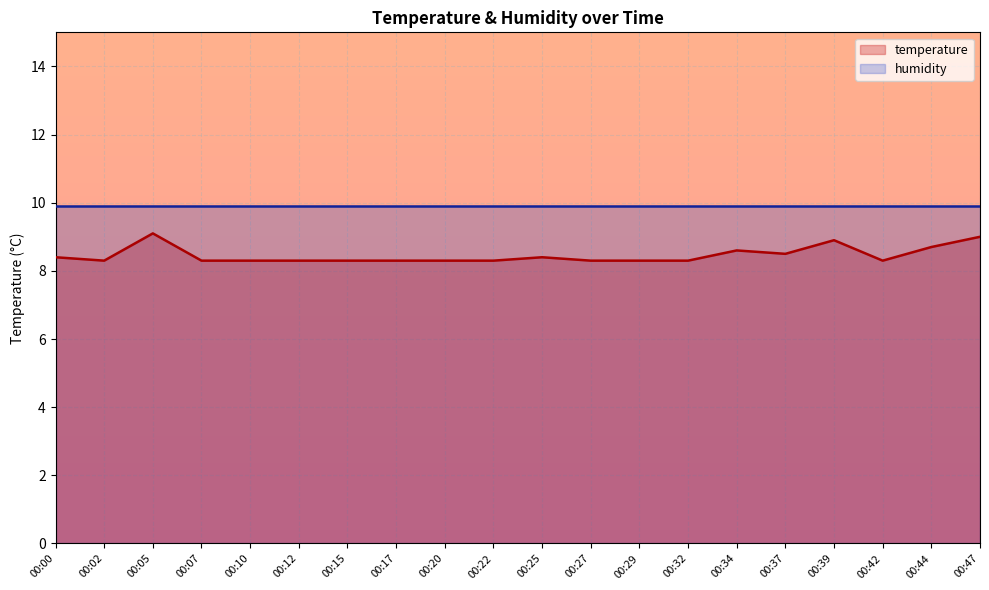

The chart shows a value of 3.2 at 00:32. True or false?

False